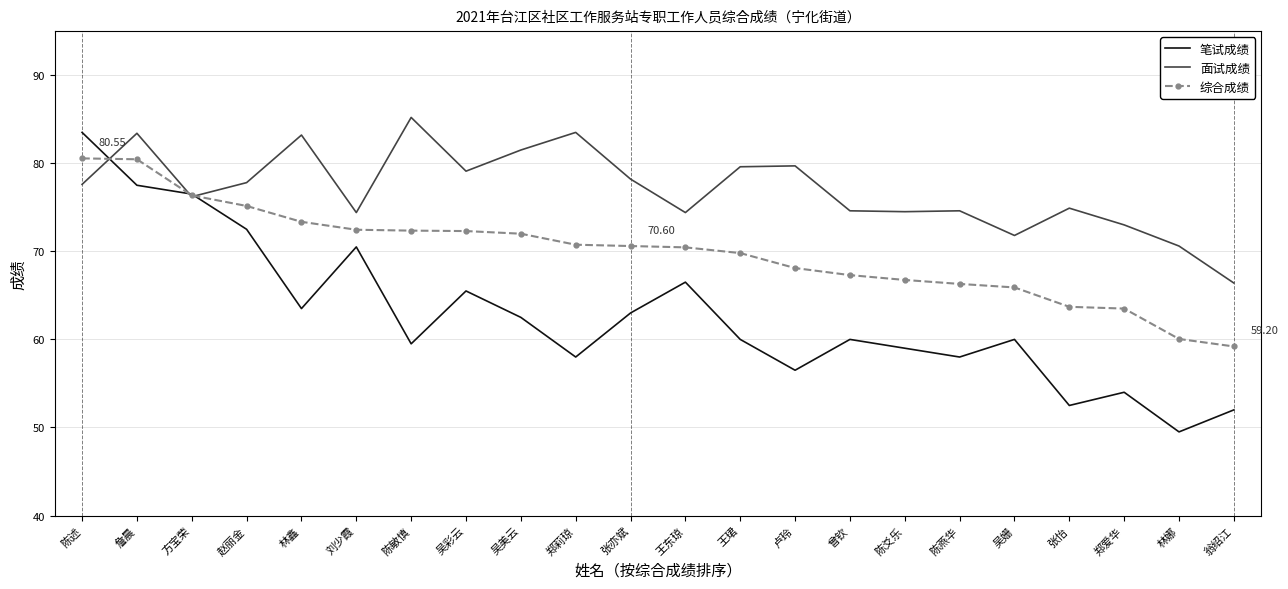

Rank the series at 曾钦 from lowest to highest value.

笔试成绩, 综合成绩, 面试成绩